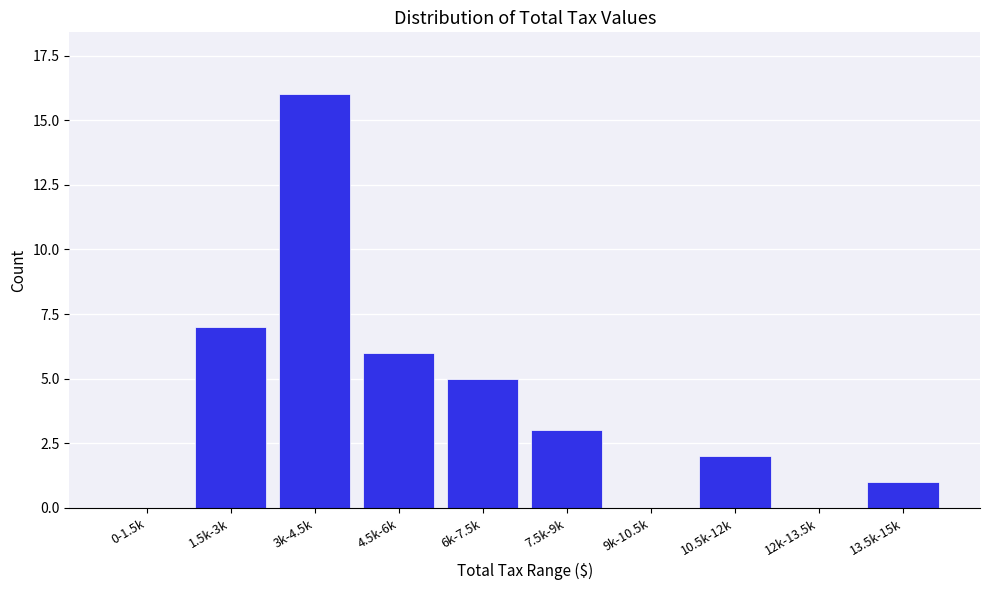

Reading right to left, list all the values displayed in this chart.

13.5k-15k=1	12k-13.5k=0	10.5k-12k=2	9k-10.5k=0	7.5k-9k=3	6k-7.5k=5	4.5k-6k=6	3k-4.5k=16	1.5k-3k=7	0-1.5k=0